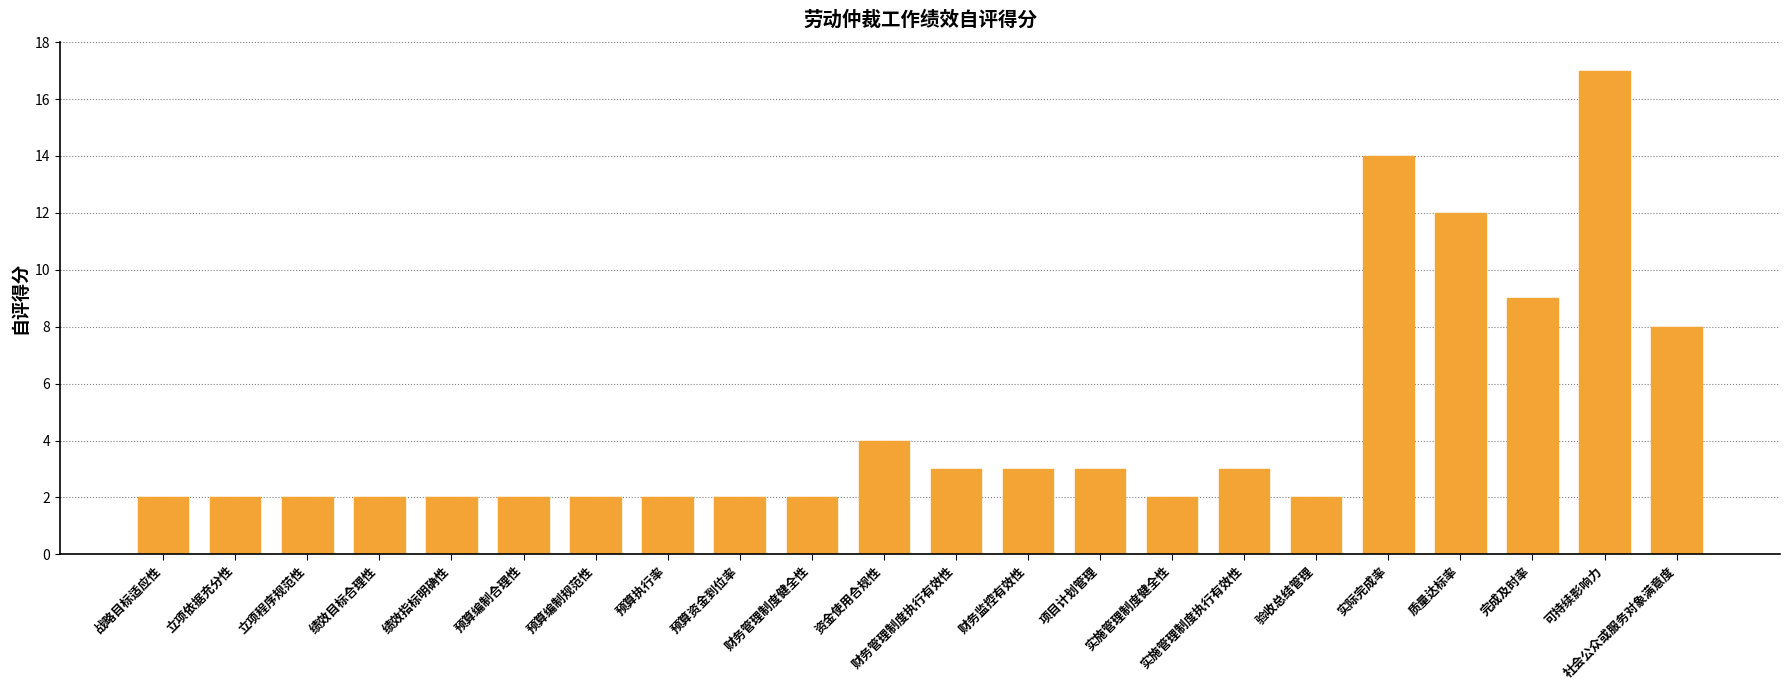

Does the chart contain stacked bars?

No